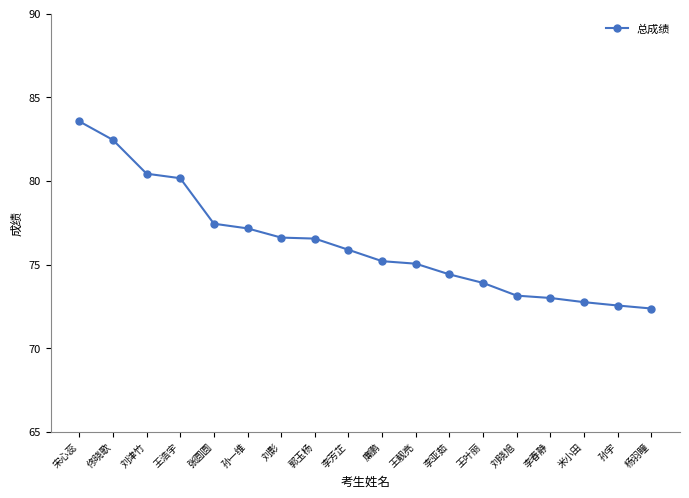

What is the value of the 18th point from the left?

72.4